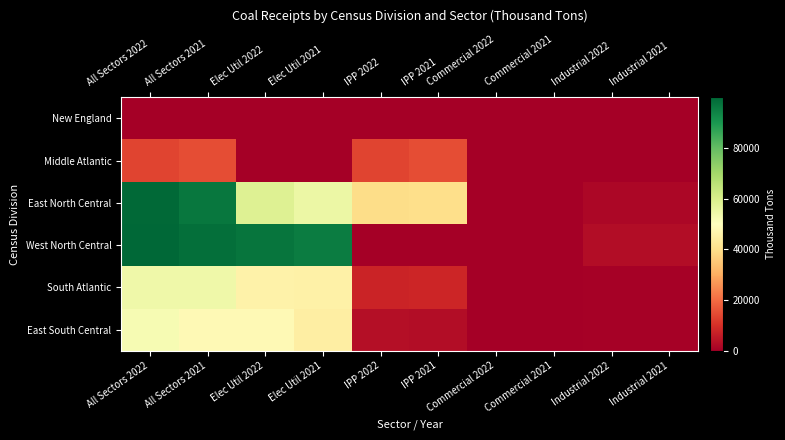

Rank the series by their maximum value, from lowest to highest.

New England, Middle Atlantic, East South Central, South Atlantic, East North Central, West North Central